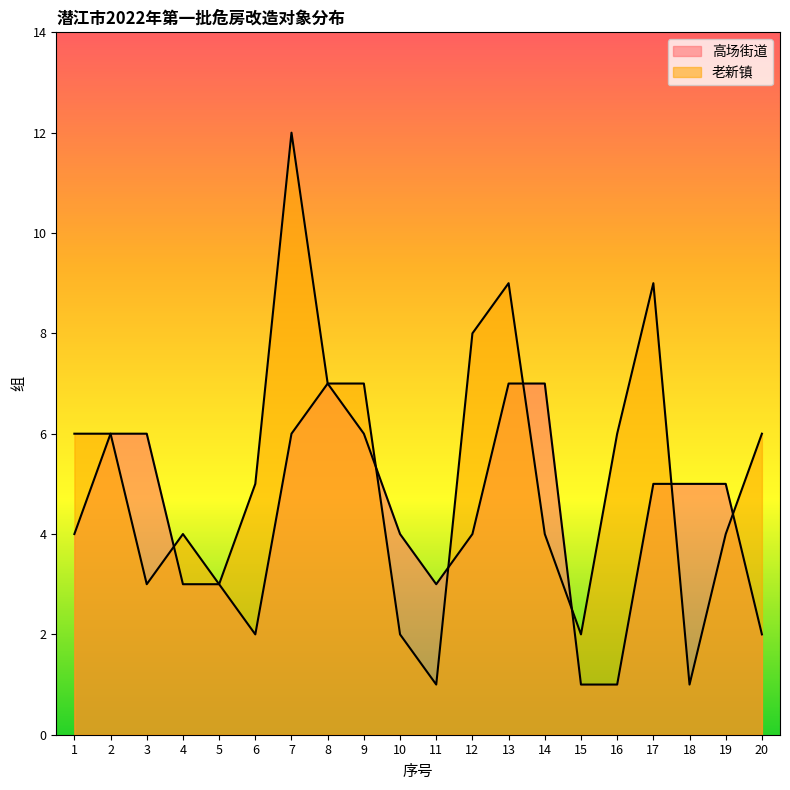

The value of 老新镇 at 2 is 10. True or false?

False